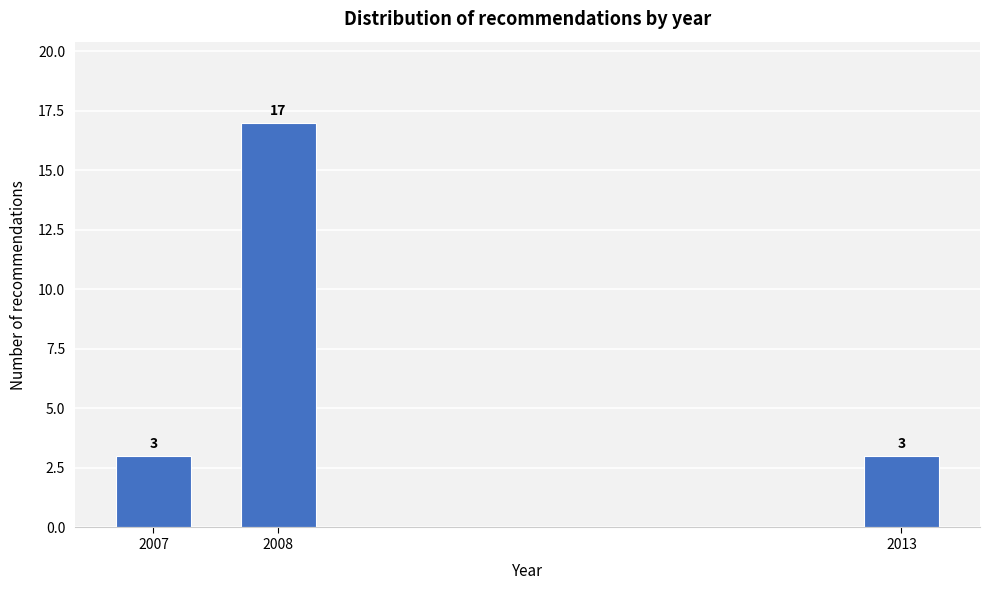

Reading right to left, what are all the values shown in this chart?

2013=3	2008=17	2007=3